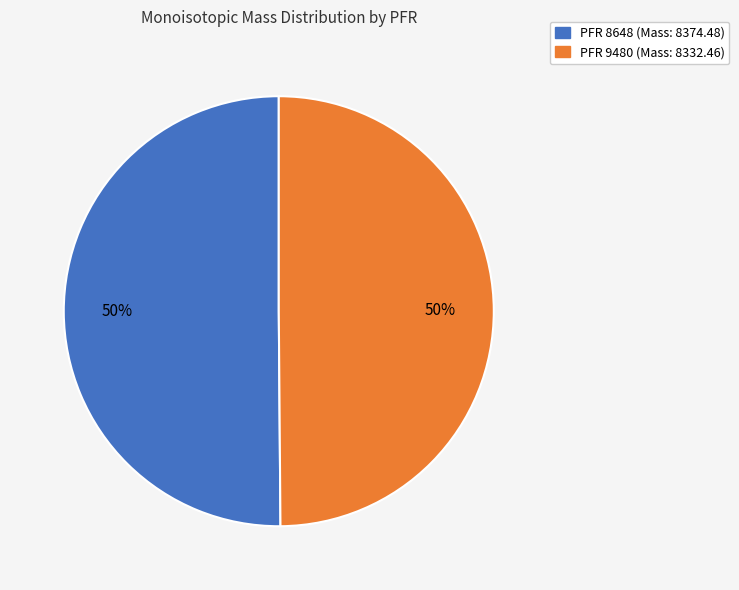

To the nearest percent, what is the average slice percentage?

50%